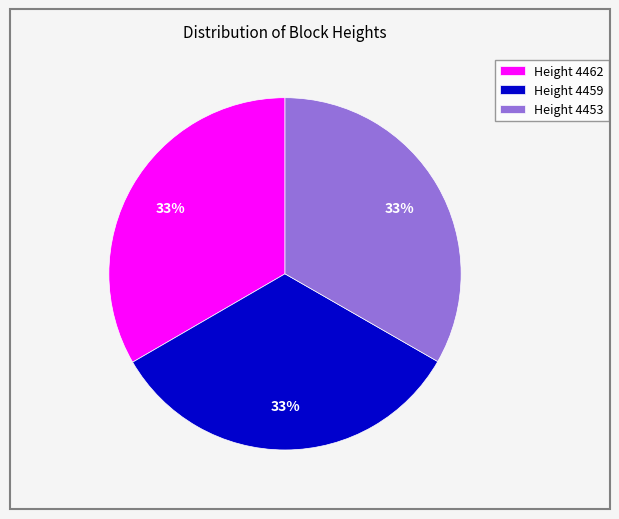

Is the sum of Height 4462 and Height 4453 greater than half?

Yes